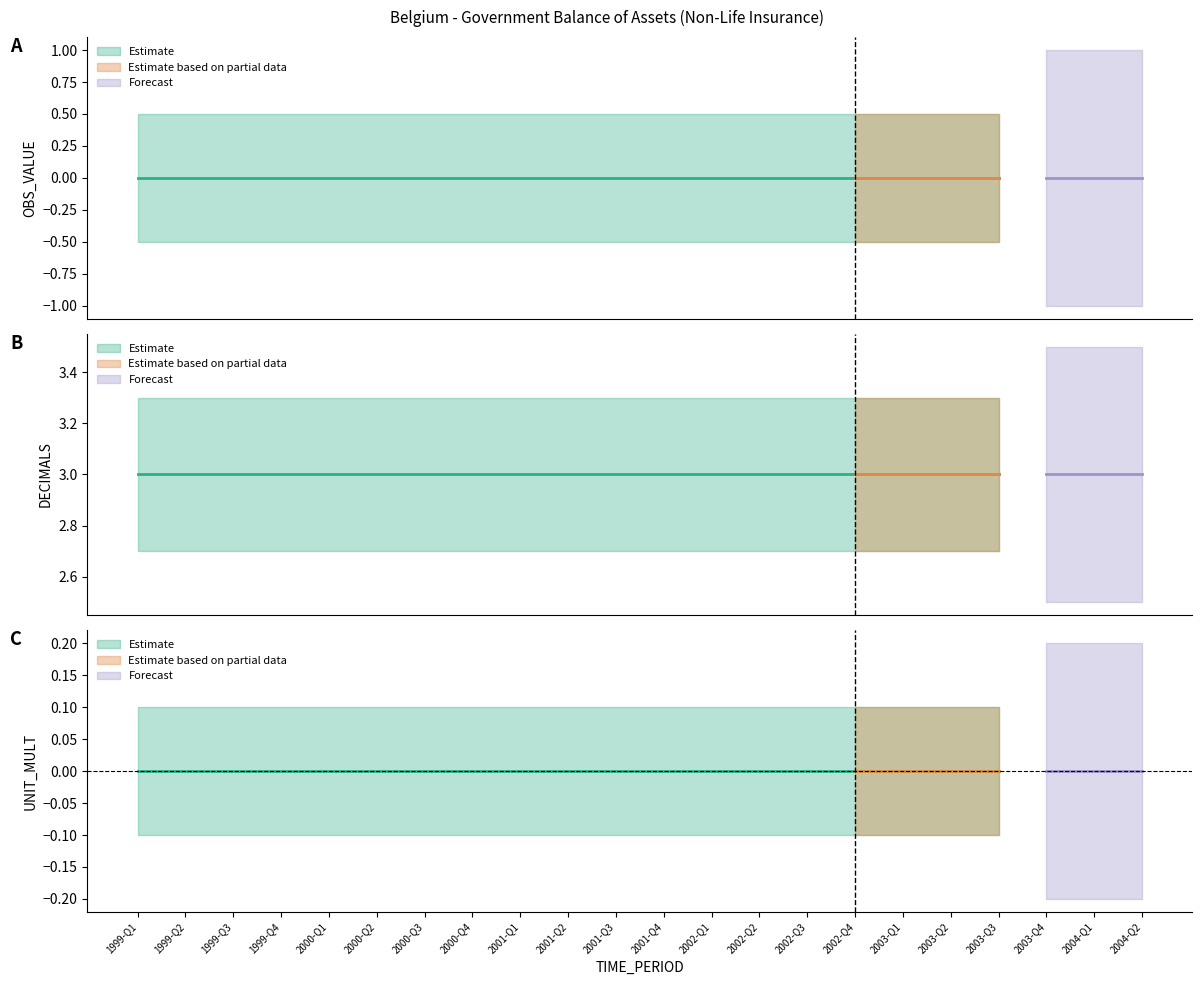

Reading left to right, list all the values displayed in this chart.

OBS_VALUE: 0	0	0	0	0	0	0	0	0	0	0	0	0	0	0	0	0	0	0
DECIMALS: 3	3	3	3	3	3	3	3	3	3	3	3	3	3	3	3	3	3	3
UNIT_MULT: 0	0	0	0	0	0	0	0	0	0	0	0	0	0	0	0	0	0	0